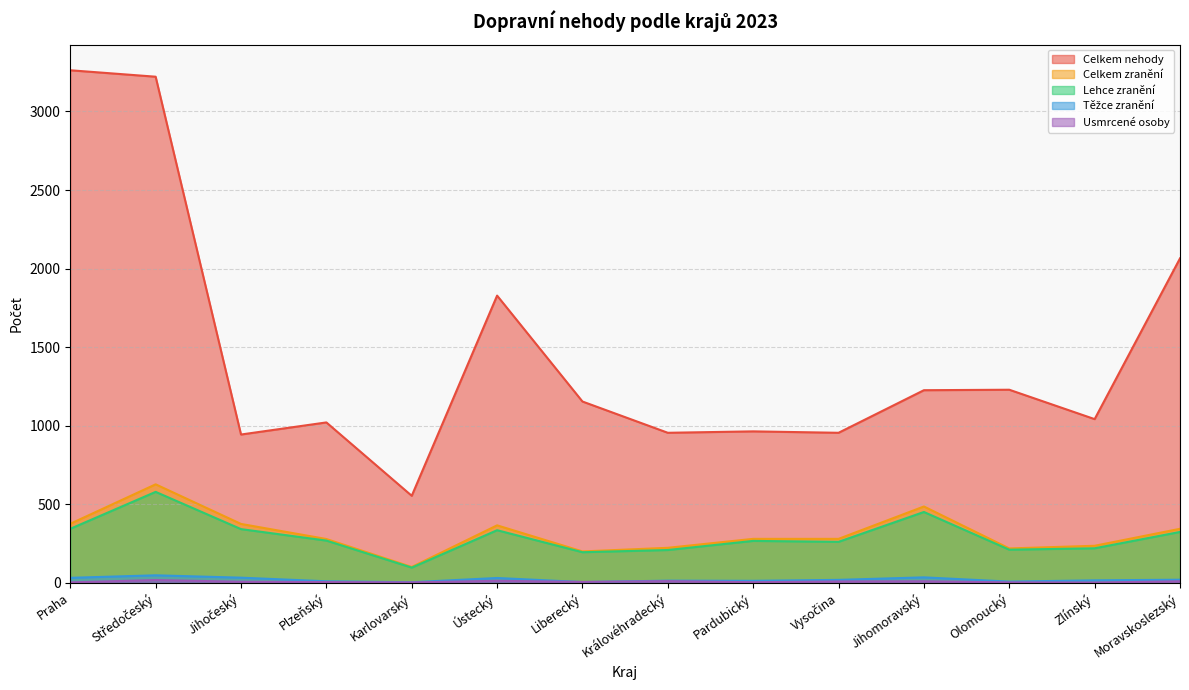

True or false: Usmrcené osoby has more than 0 points higher than both neighbors.

True